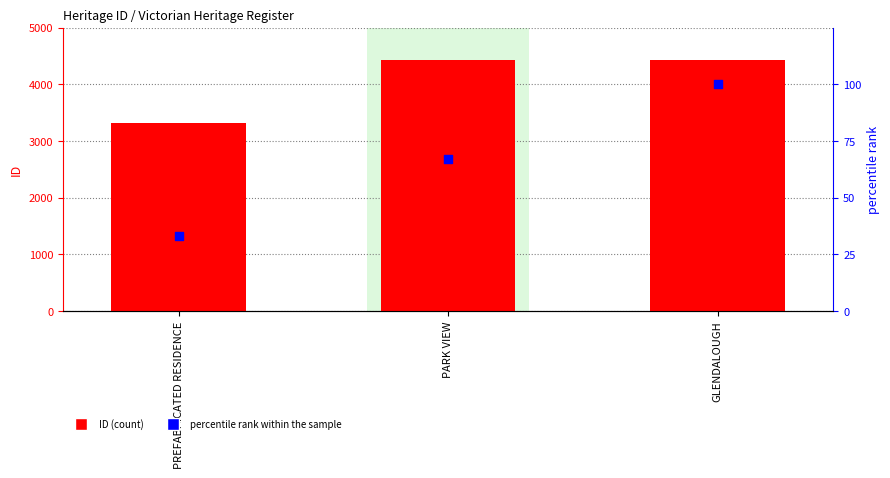

At how many categories does at least one series exceed 457?

3